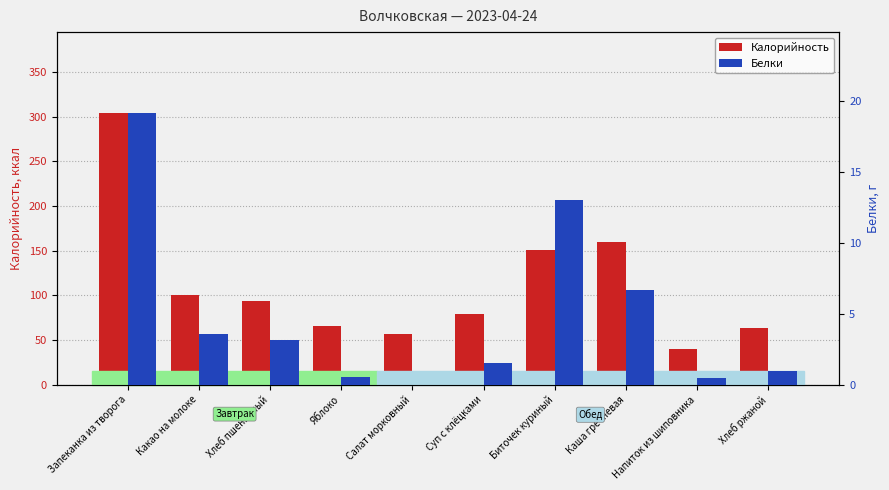

Reading right to left, list all the values displayed in this chart.

Калорийность: 63.0	39.8	160.2	151.0	79.5	57.0	65.8	94.0	100.1	303.7
Белки: 1.0	0.5	6.7	13.0	1.6	0.0	0.6	3.2	3.6	19.1